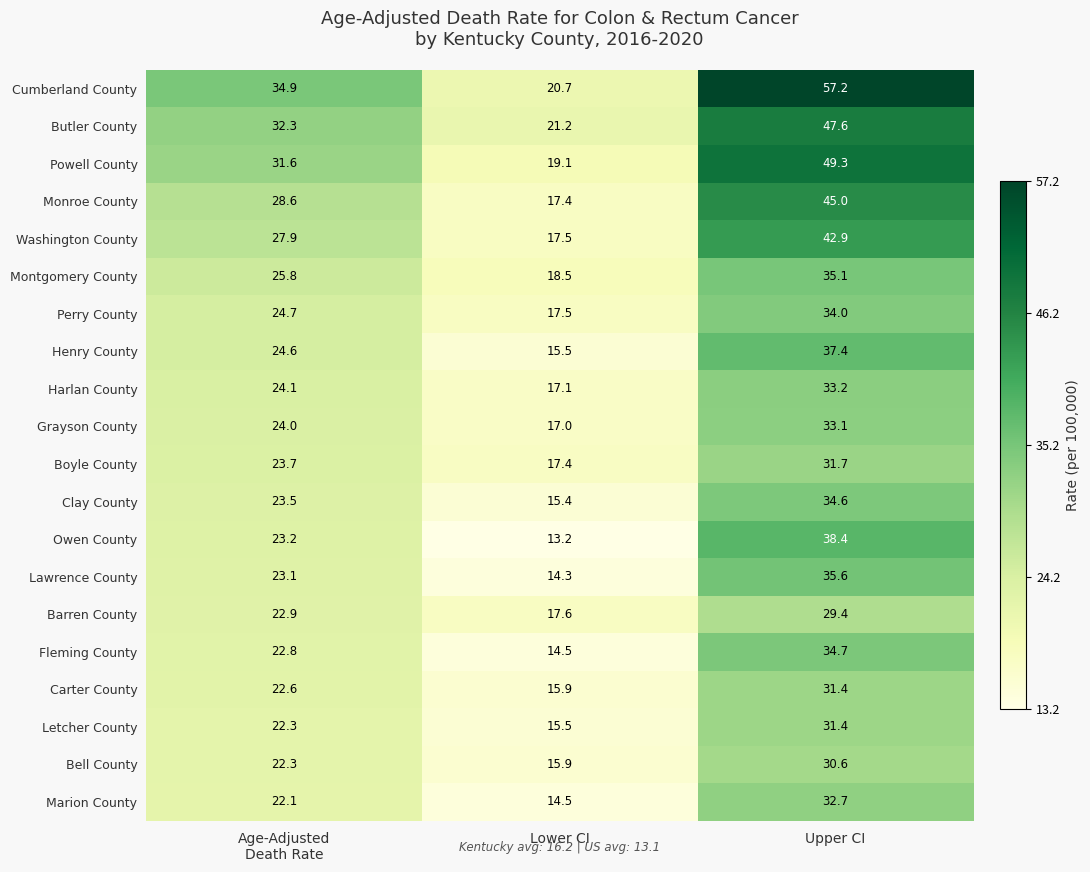

At which category does the chart reach its peak across all series?

Upper CI